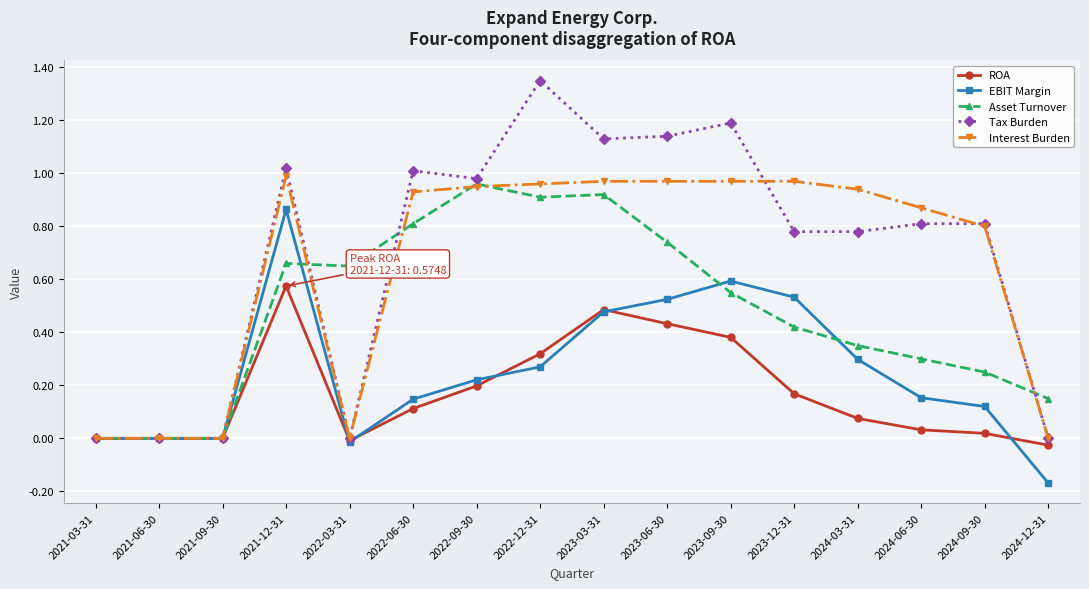

True or false: EBIT Margin and Asset Turnover intersect in this chart.

True